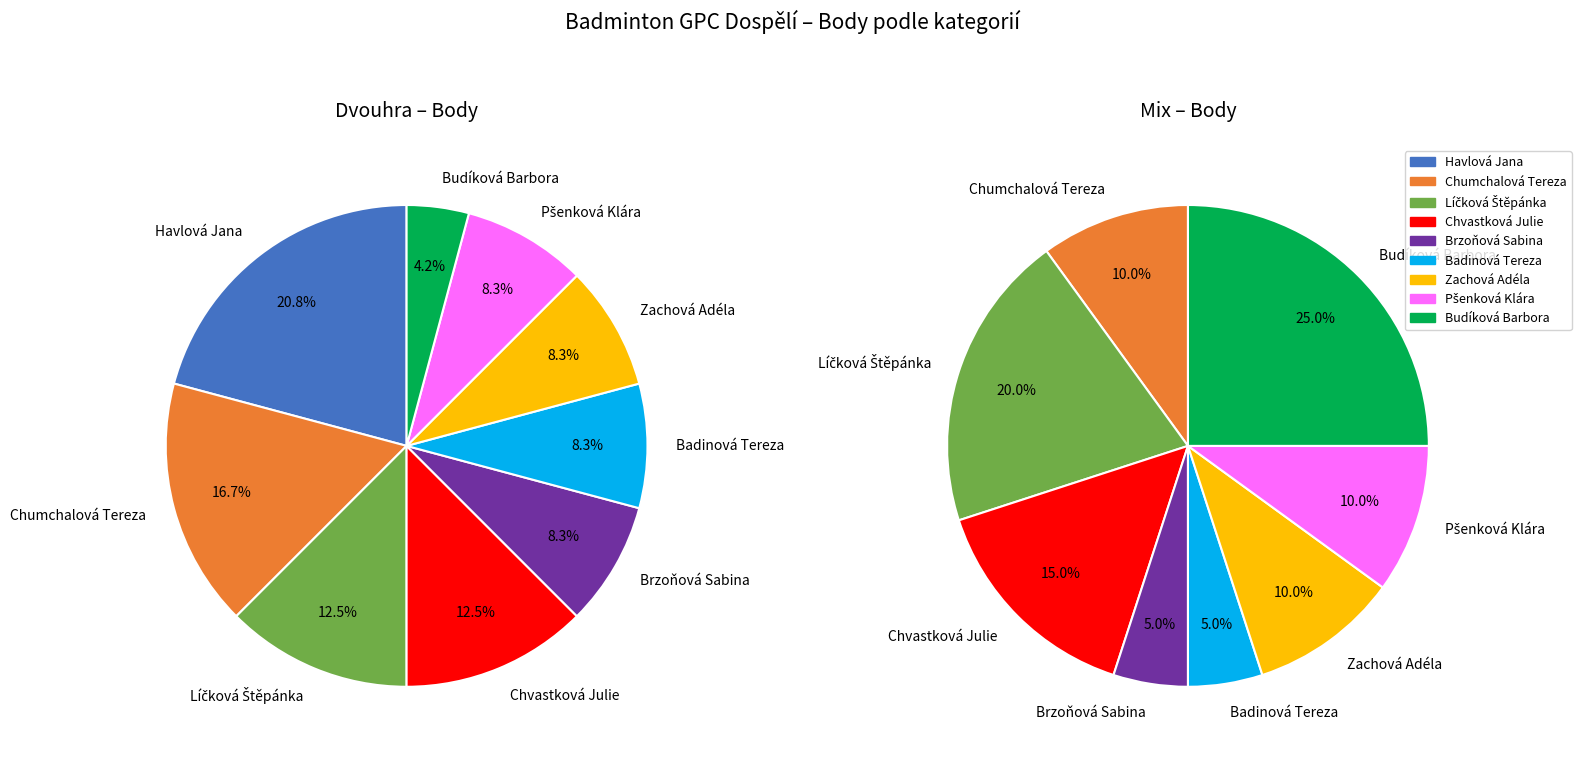

Which series has the largest range (max minus min)?

Mix